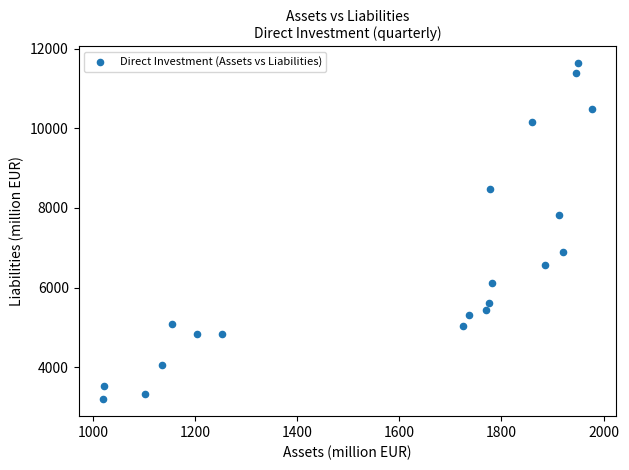

What Y value in the scatter plot is closest to 7413?

7827.5